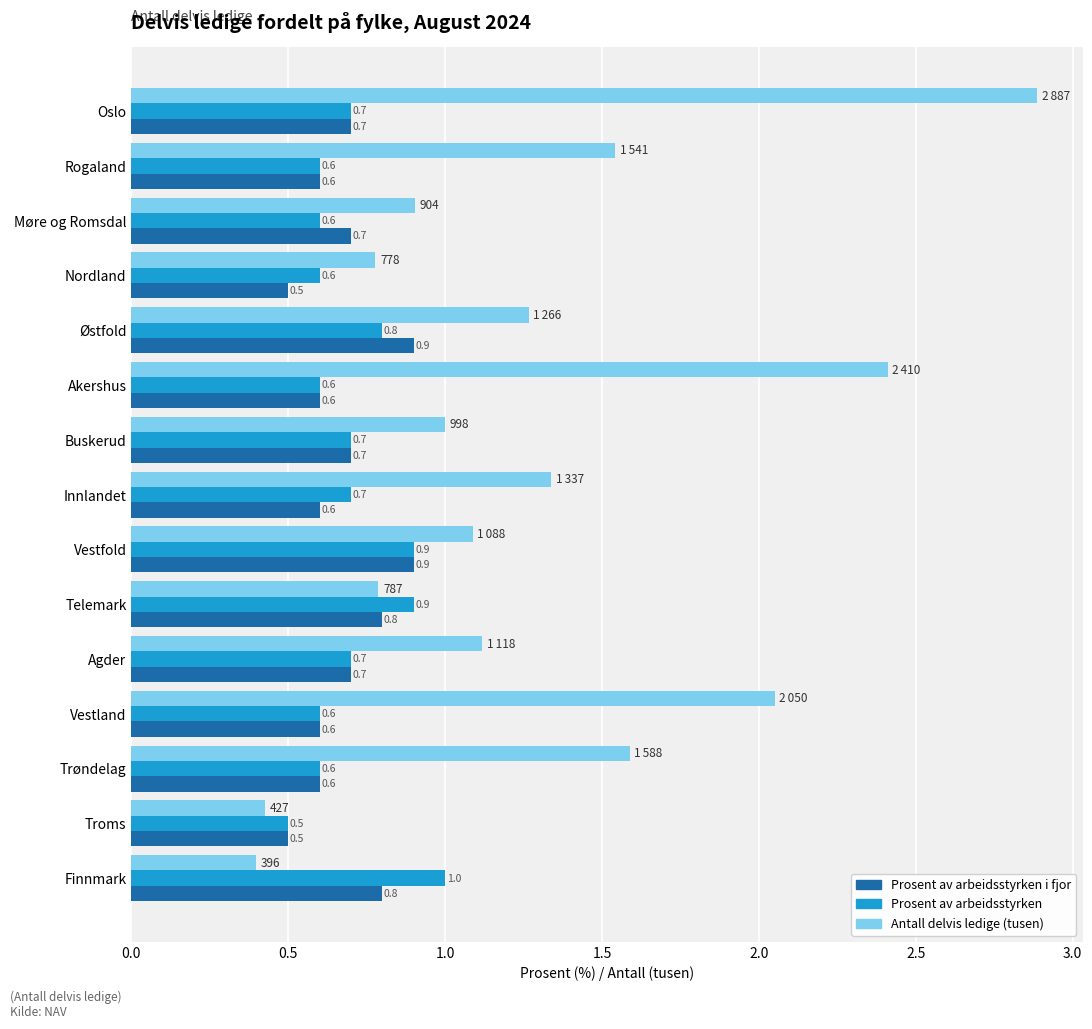

Count the Prosent av arbeidsstyrken values in the range 0 to 1.

15